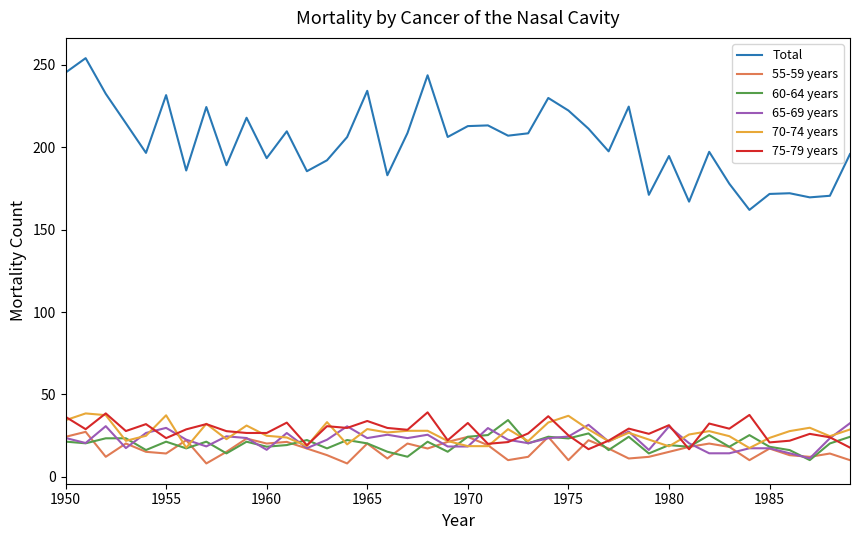

True or false: 75-79 years and Total intersect in this chart.

False